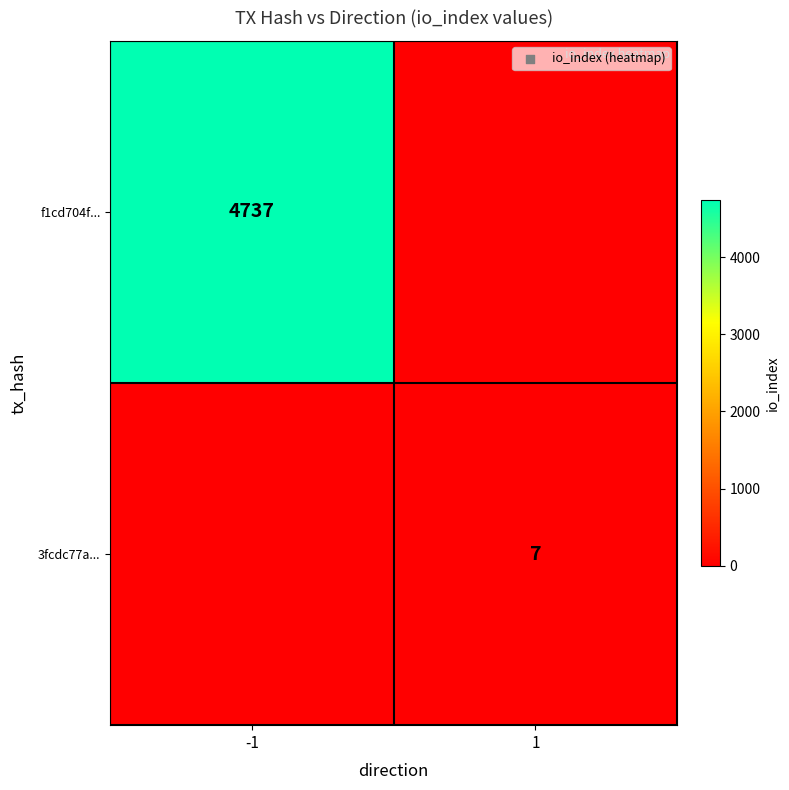

What is the total value across all series at -1?

4737